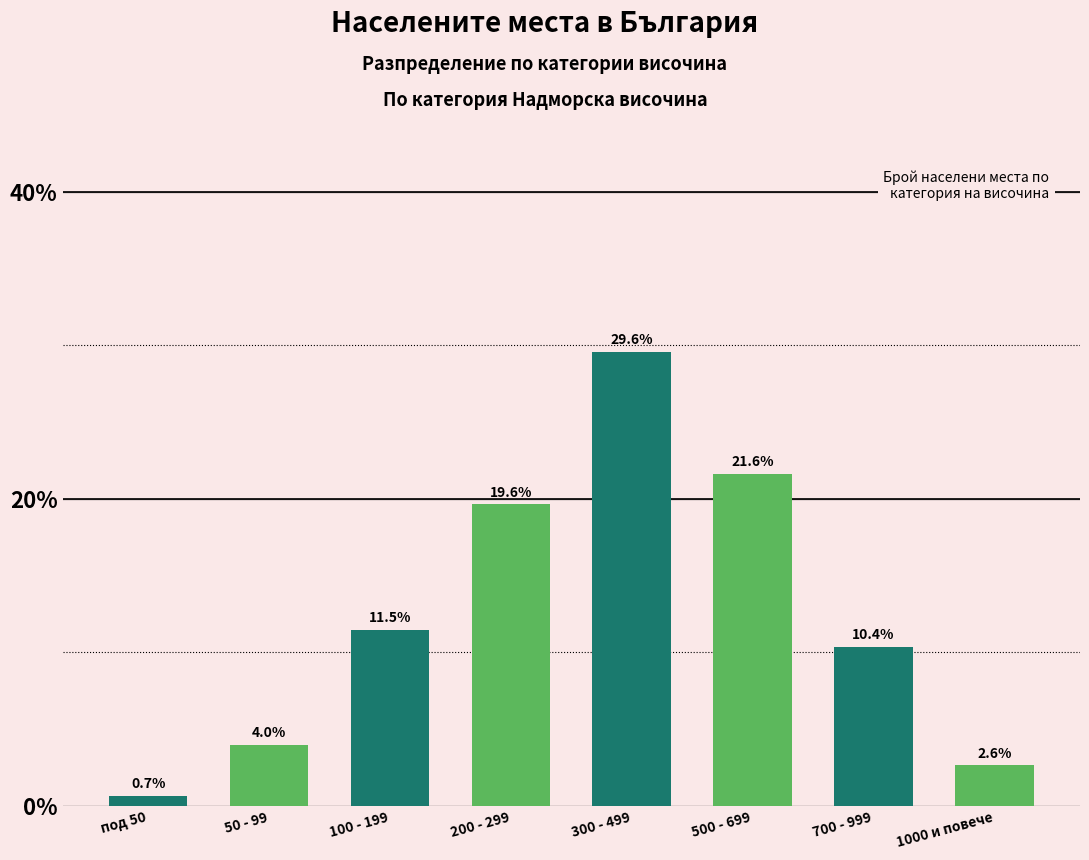

Reading right to left, list all the values displayed in this chart.

2.6	10.4	21.6	29.6	19.6	11.5	4.0	0.7